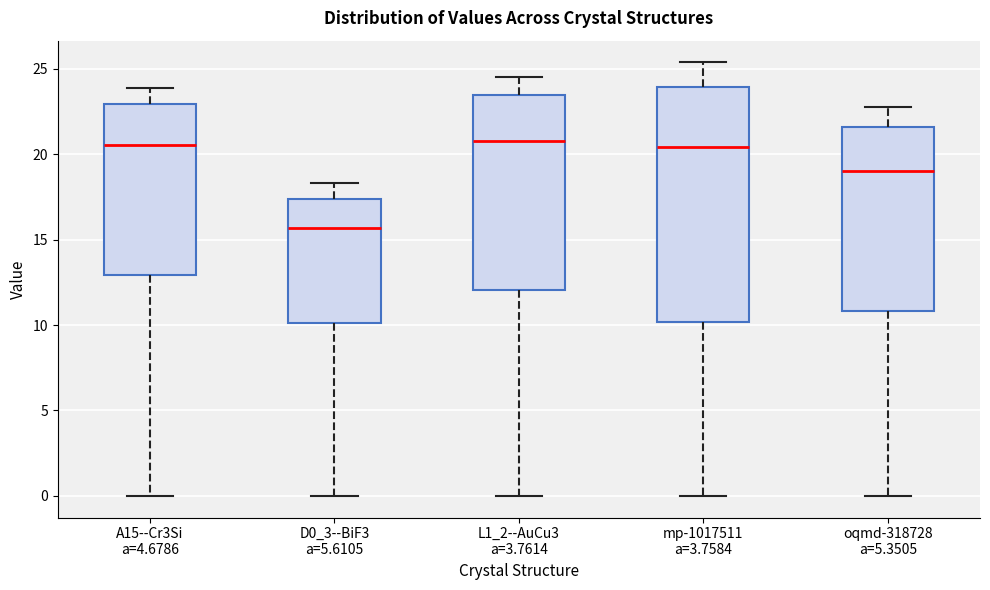

Reading left to right, read every box against the y-axis: the position of its median line, the range the box covers, and the ends of its whiskers. The values are not printed on the chart, so give them approximately, as read against the axis.

A15--Cr3Si a=4.6786: median 20.5, box 13.0 to 23.0, whiskers 0.0 to 24.0
D0_3--BiF3 a=5.6105: median 15.5, box 10.0 to 17.5, whiskers 0.0 to 18.5
L1_2--AuCu3 a=3.7614: median 20.5, box 12.0 to 23.5, whiskers 0.0 to 24.5
mp-1017511 a=3.7584: median 20.5, box 10.0 to 24.0, whiskers 0.0 to 25.5
oqmd-318728 a=5.3505: median 19.0, box 11.0 to 21.5, whiskers 0.0 to 23.0